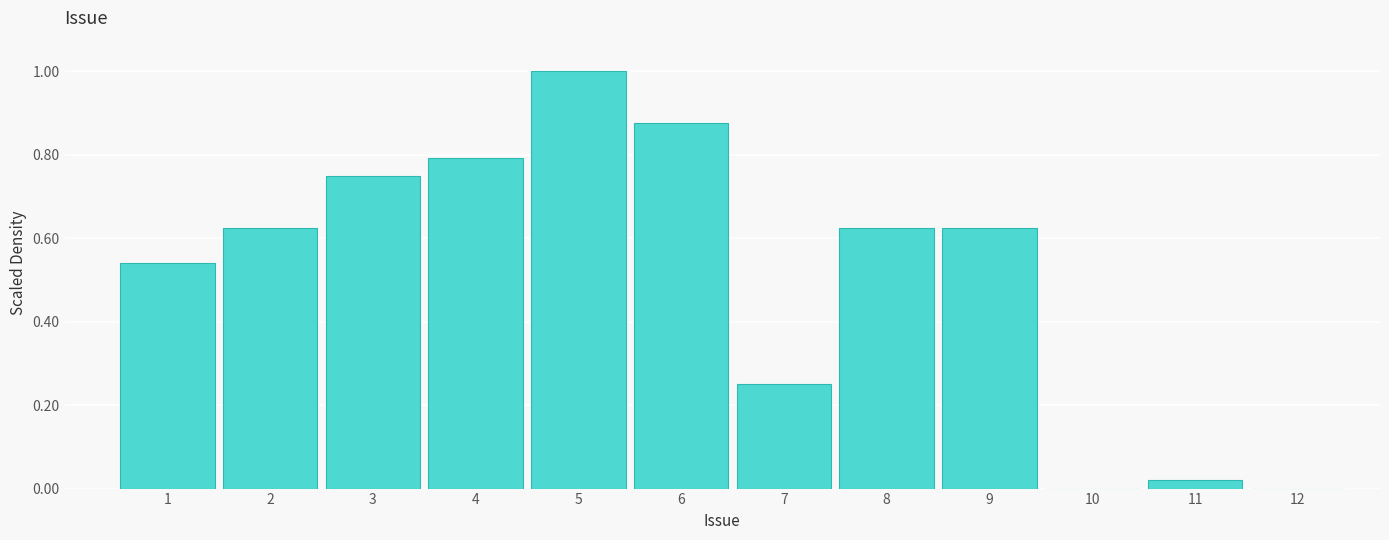

What is the height of the bar covering 0.5 to 1.5 on the x-axis? The values are not printed on the chart, so give them approximately, as read against the axis.

0.54